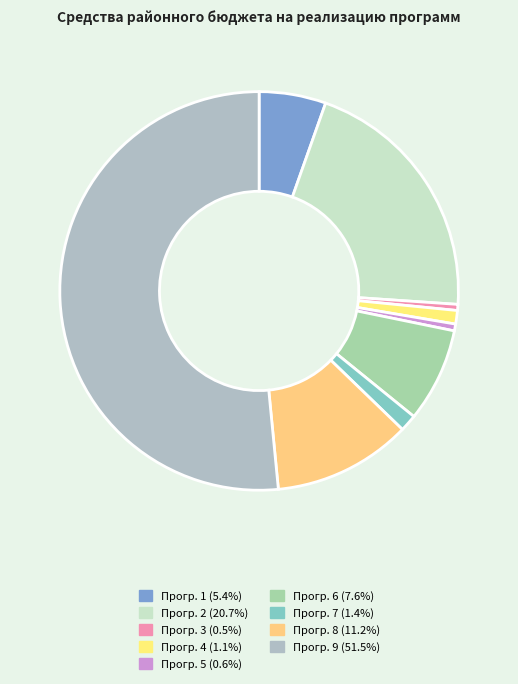

Count the number of slices in the pie.

9